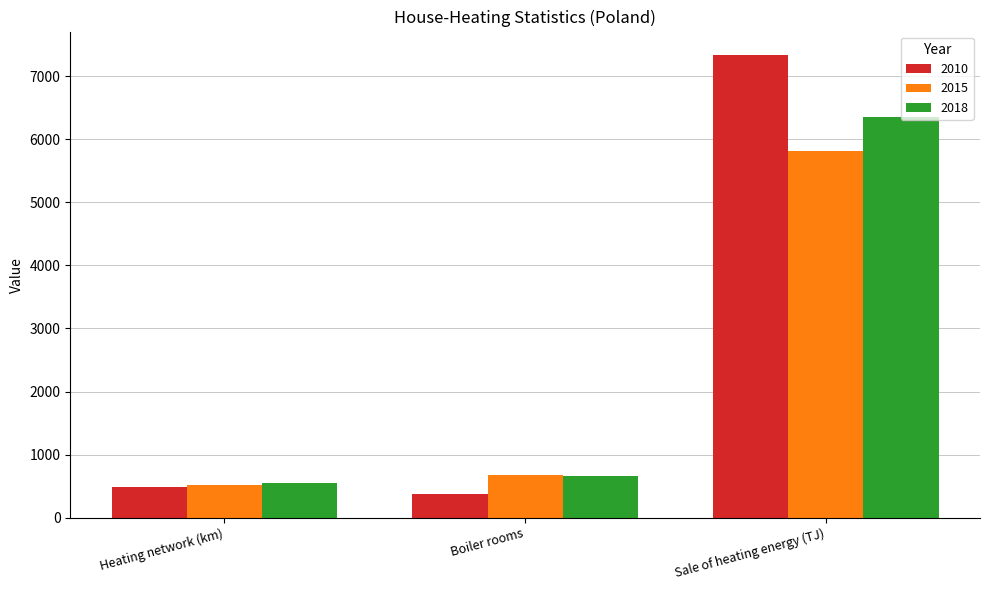

Is it true that 2015 equals 8188.2 at Sale of heating energy (TJ)?

False